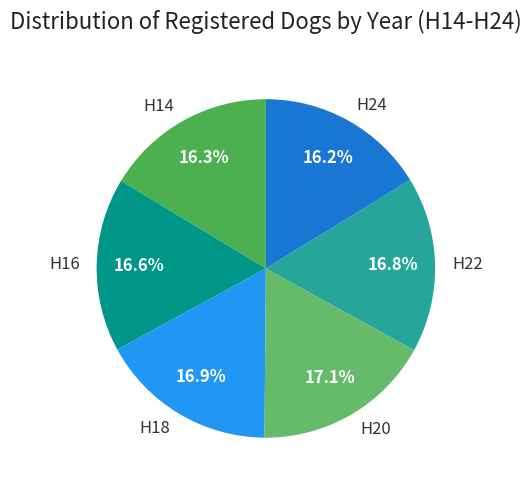

What portion of the pie excludes H22?

83.2%